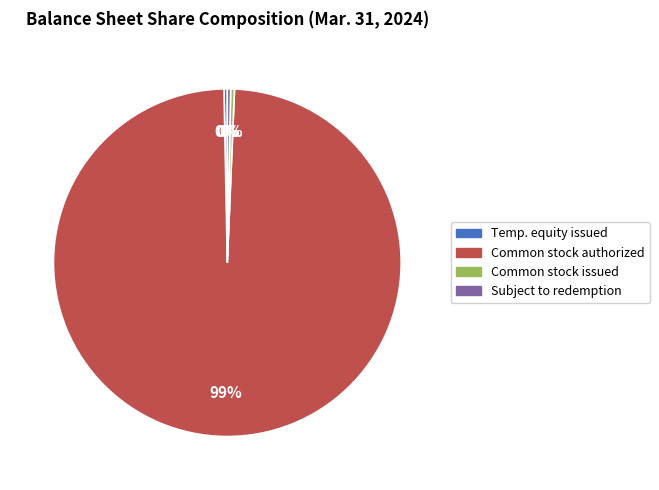

Is there any slice that represents more than half of the pie?

Yes